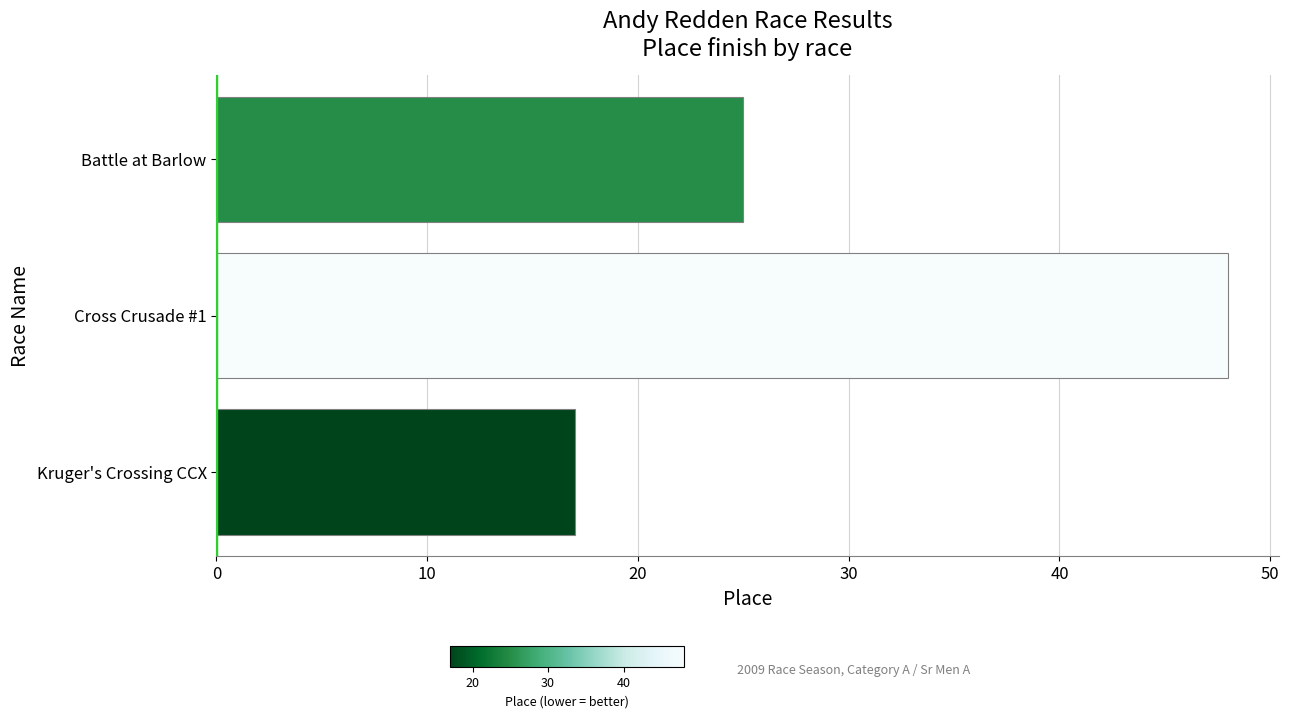

The chart shows a value of 24 at Kruger's Crossing CCX. True or false?

False